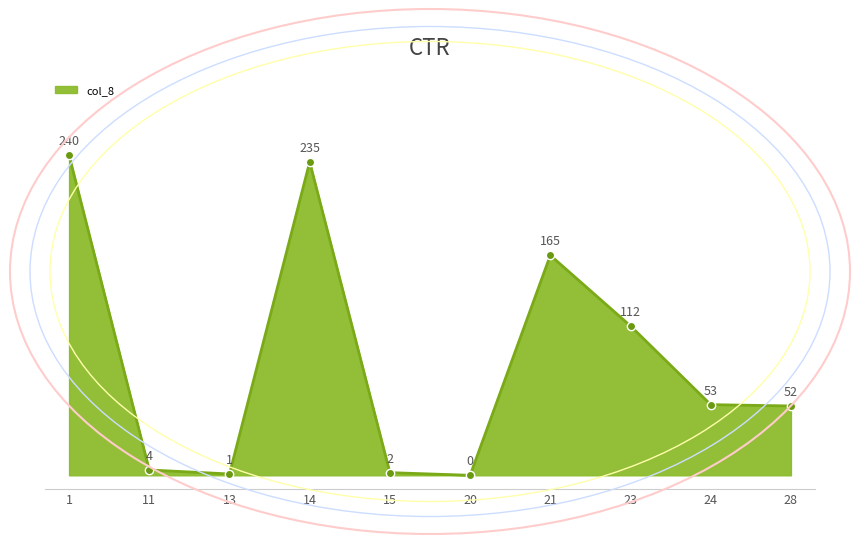

Where is the data nearest to the value 120?

23